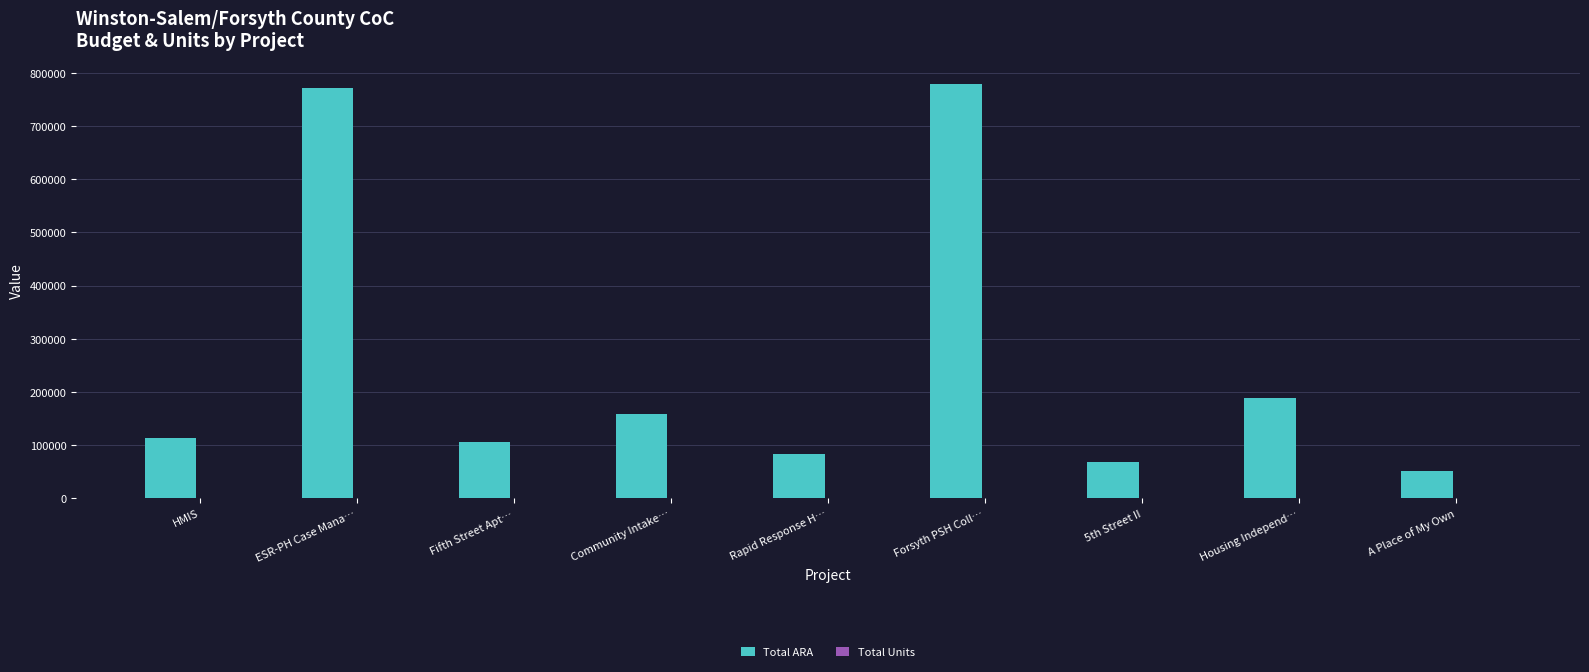

How many groups of bars are there?

9